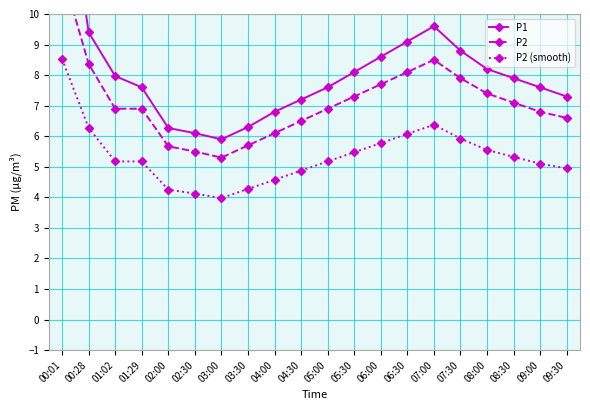

True or false: P2 (smooth) has a value of 5.6 at 08:00.

True